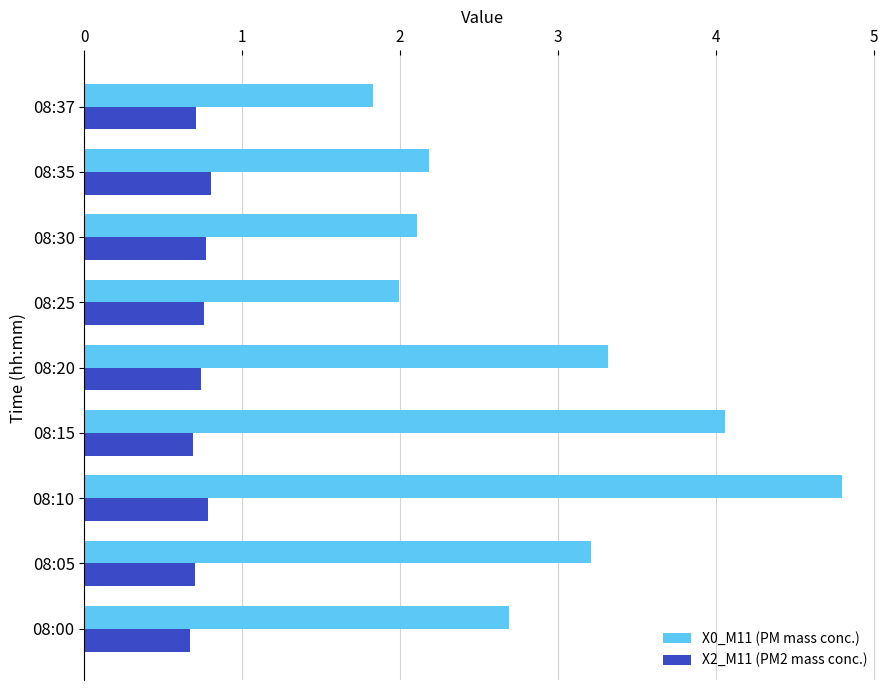

List the series in order of their overall mean, highest first.

X0_M11 (PM mass conc.), X2_M11 (PM2 mass conc.)